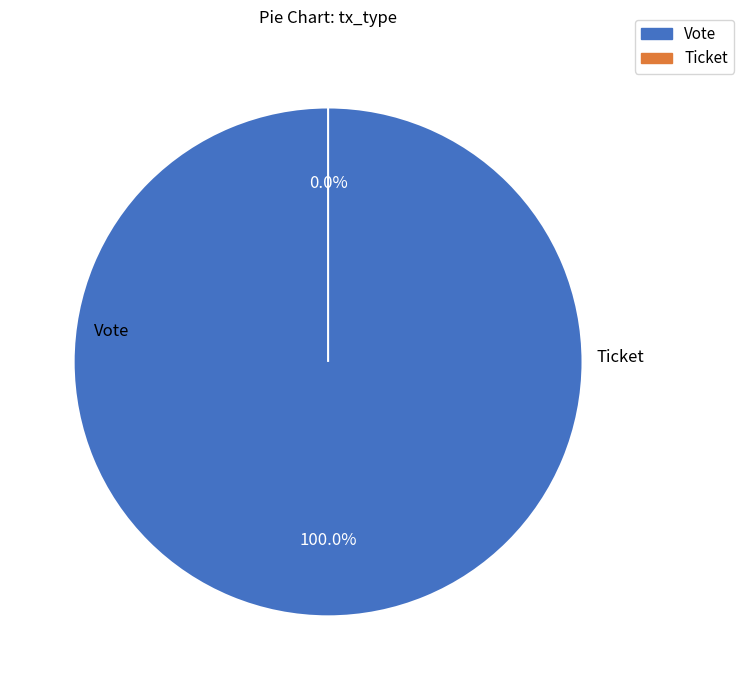

Count the number of slices in the pie.

2